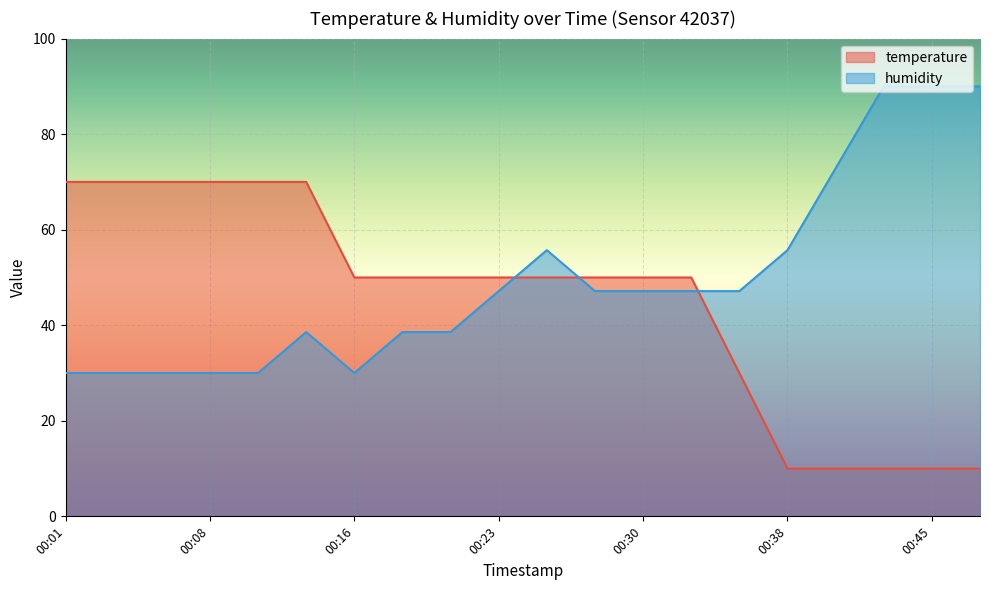

At which label is temperature closest to 40?

00:16